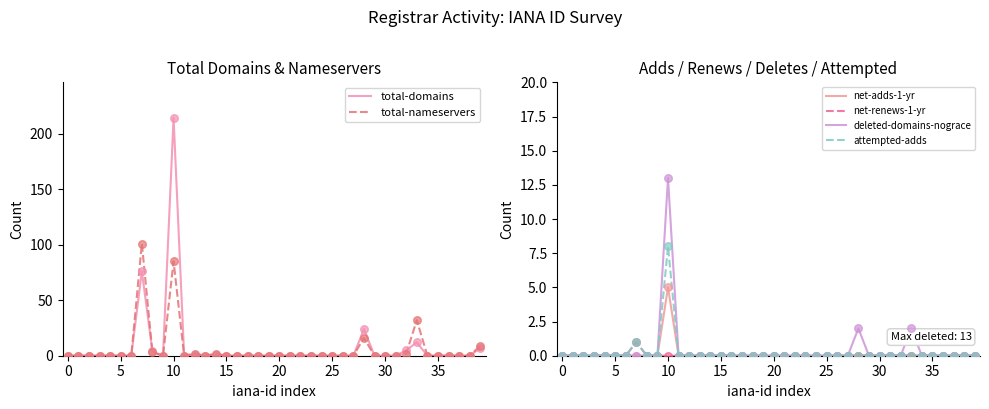

Which series reaches the maximum Y coordinate?

total-domains